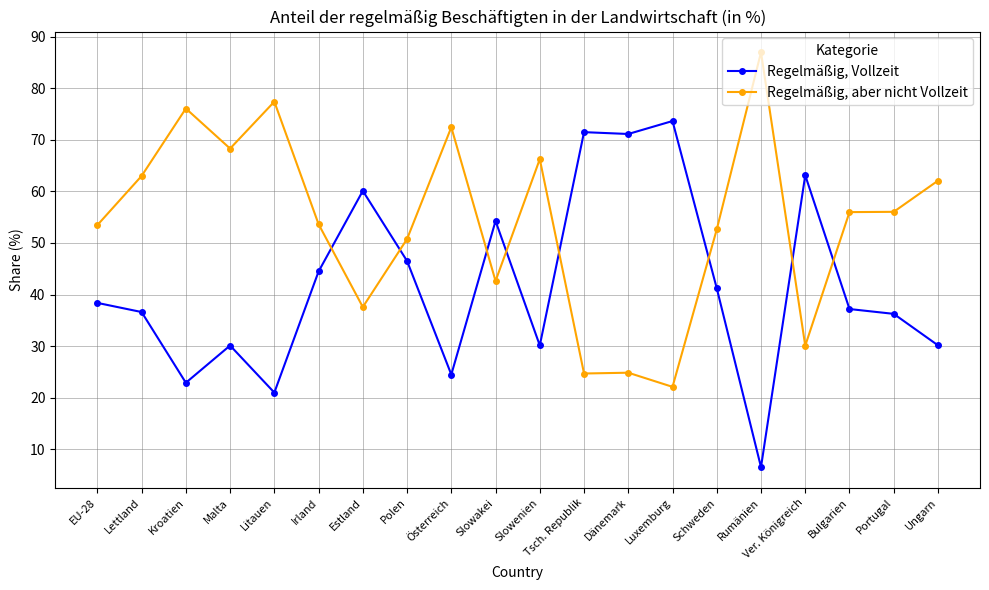

At how many categories does at least one series exceed 13?

20